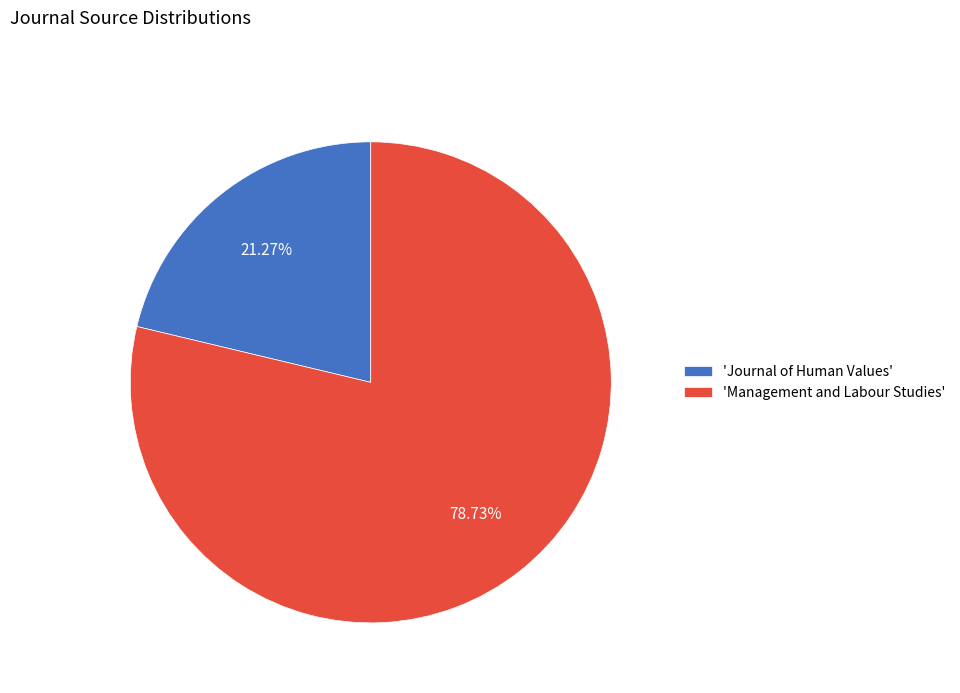

Is the sum of 'Journal of Human Values' and 'Management and Labour Studies' greater than half?

Yes